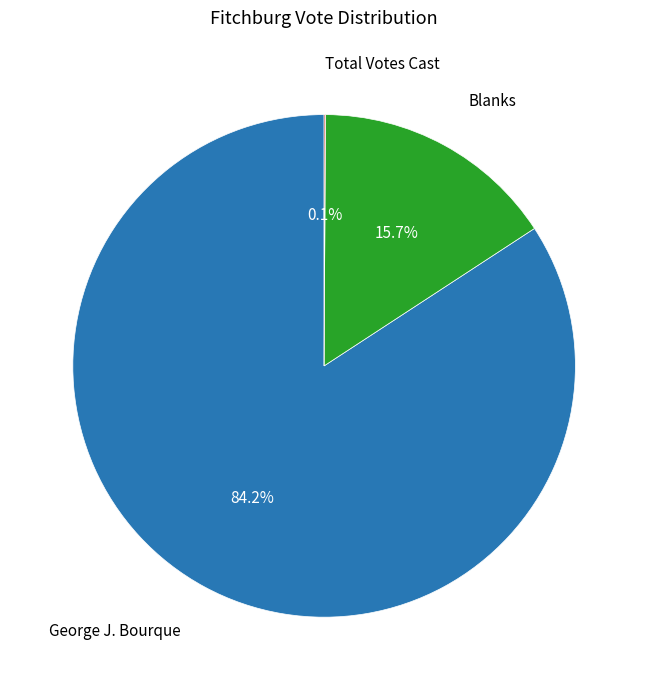

Is there any slice that represents more than half of the pie?

Yes